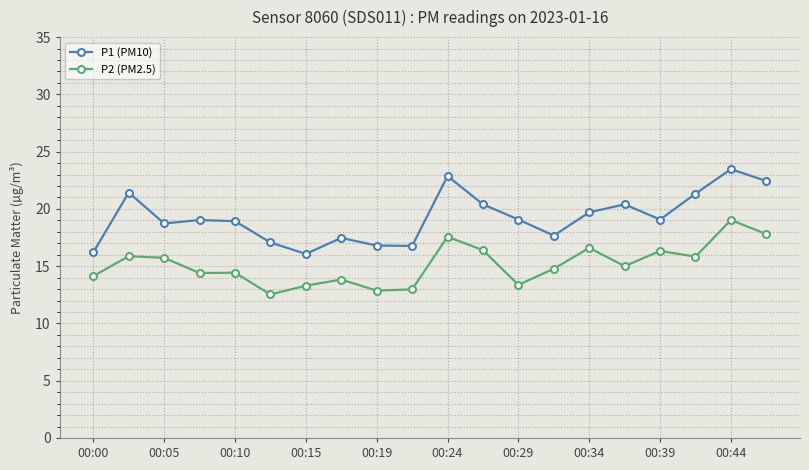

Which series has the largest total across all categories?

P1 (PM10)